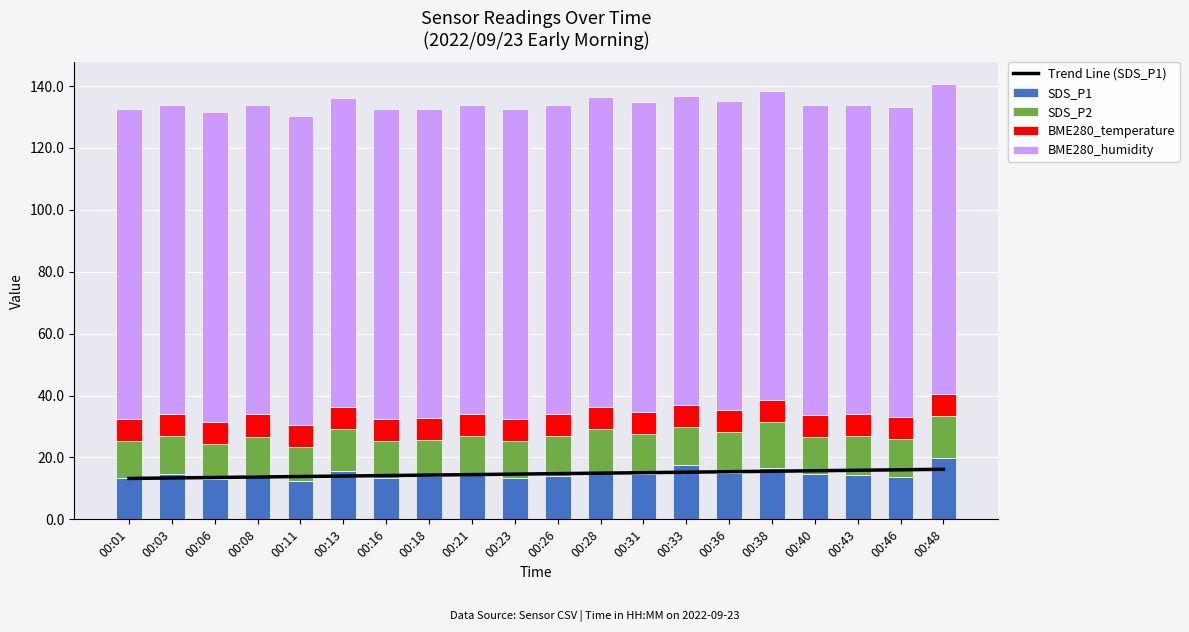

What is the difference between the highest and lowest values at 00:46?

92.9